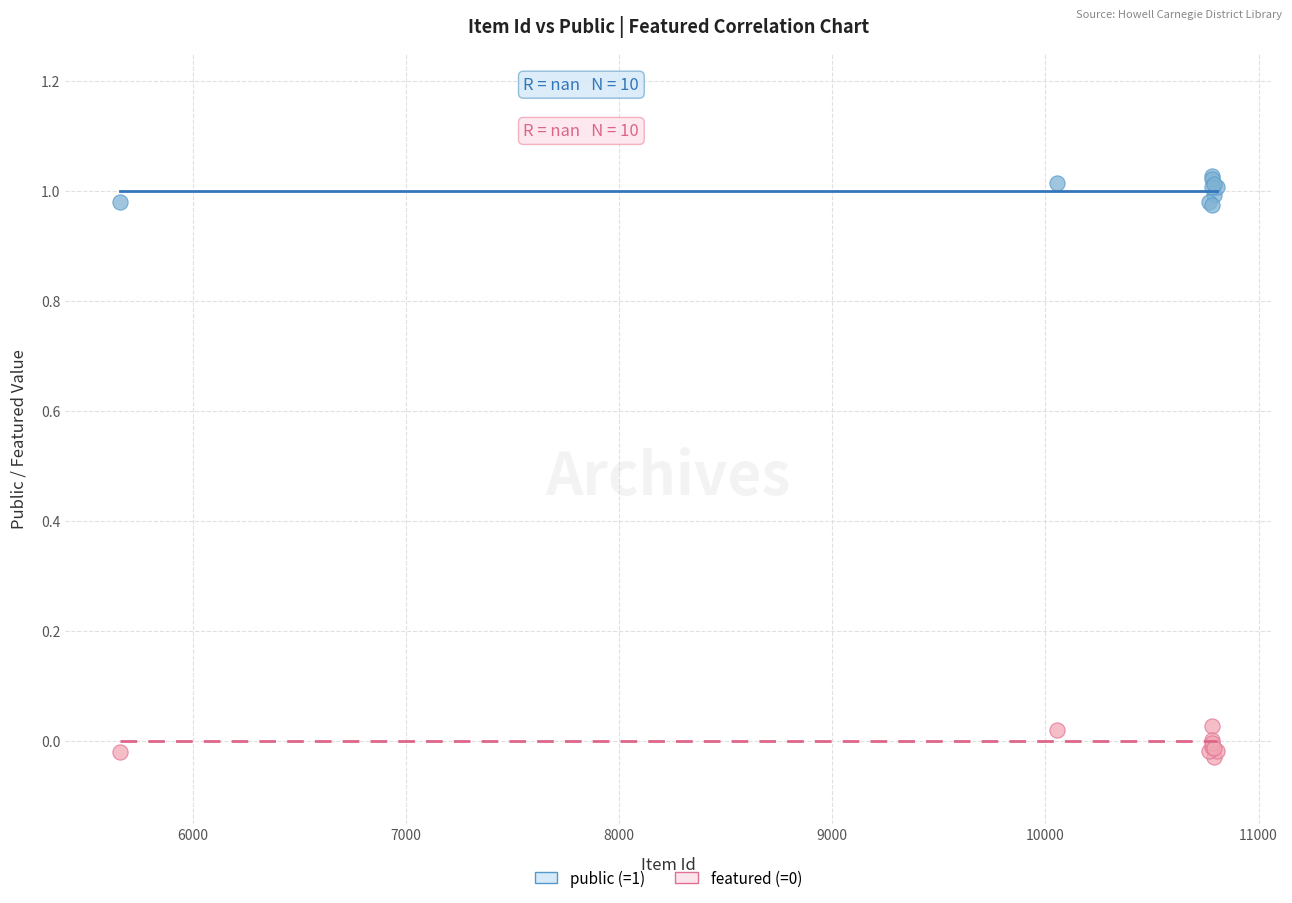

Which series contains the highest Y value?

public (=1)